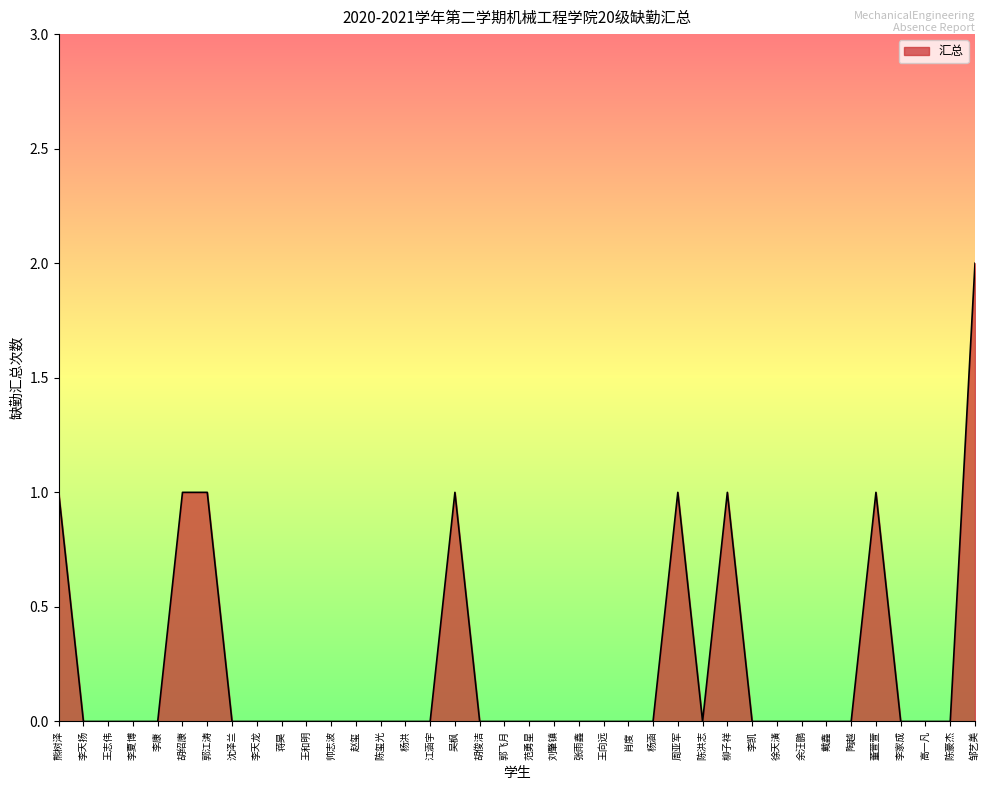

Which category has the highest value across all series?

邹艺美